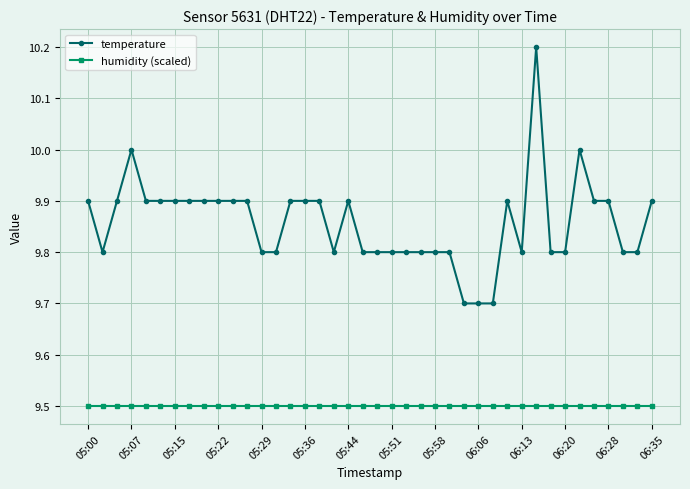

Rank the series by their maximum value, from highest to lowest.

temperature, humidity (scaled)